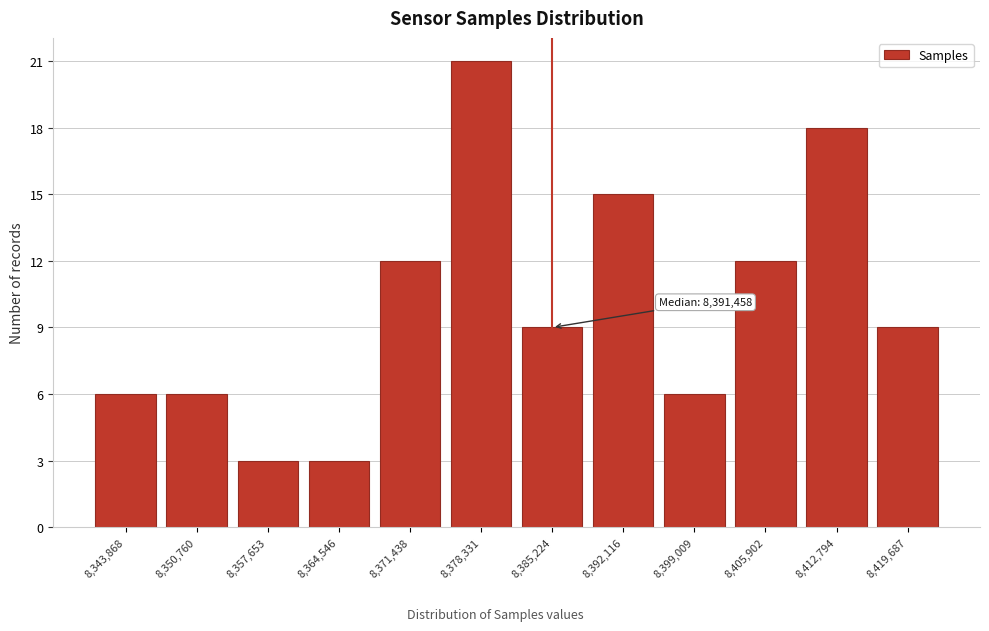

Reading left to right, list all the values displayed in this chart.

6	6	3	3	12	21	9	15	6	12	18	9